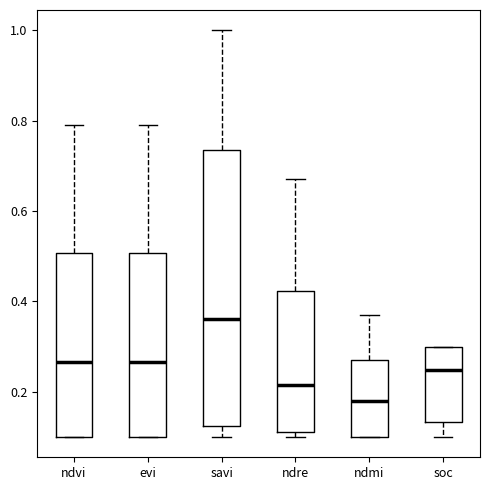

Which box's median line is the highest?

savi